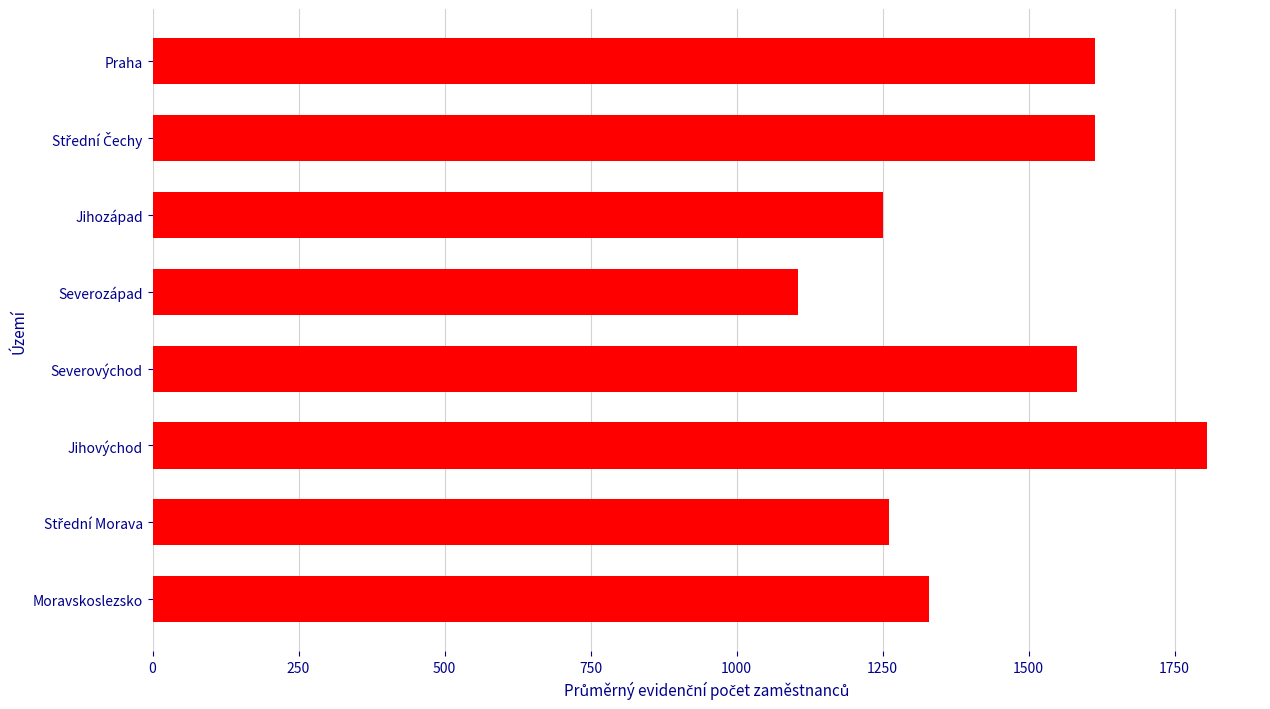

What value does the data have at Moravskoslezsko?

1330.0